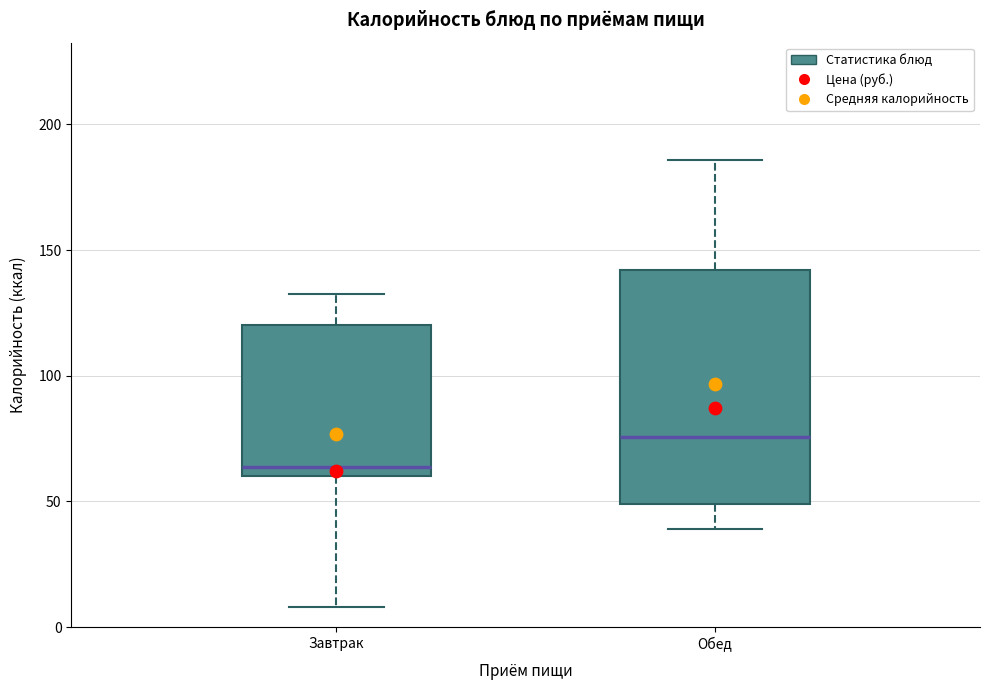

Reading left to right, transcribe this box plot: for each box, give where its median line is, the range the box spans, and where its two whiskers end, as read against the y-axis. The values are not printed on the chart, so give them approximately, as read against the axis.

Завтрак: median 65, box 60 to 120, whiskers 10 to 135
Обед: median 75, box 50 to 140, whiskers 40 to 185